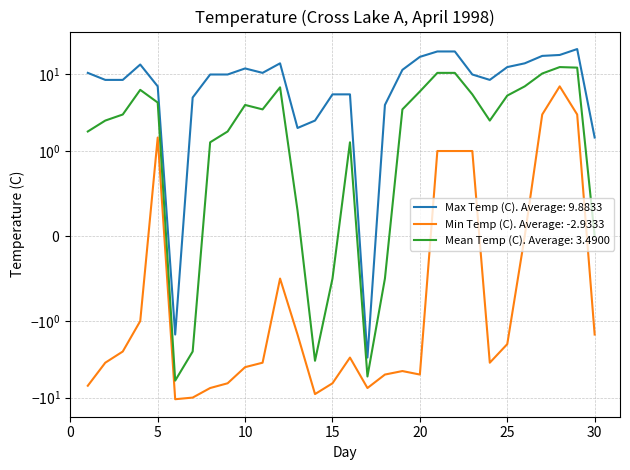

How many negative values does the Max Temp (C) series have?

2